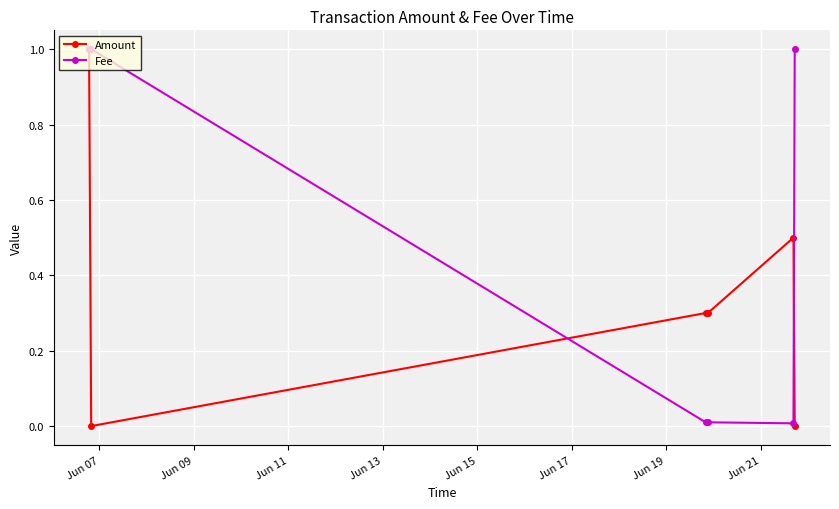

Which series has the largest total across all categories?

Fee